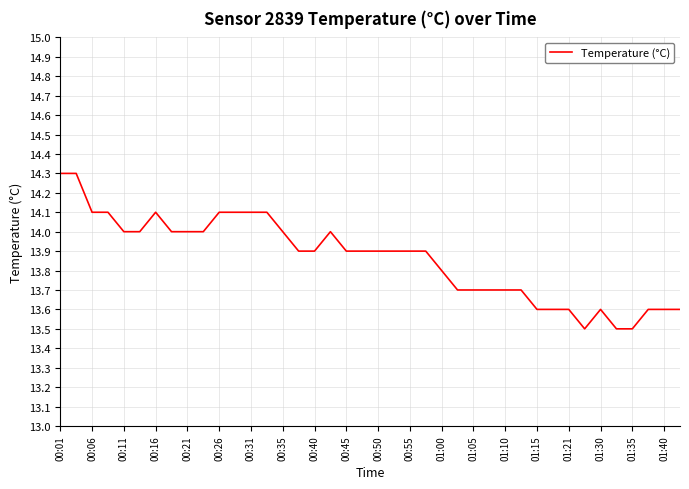

What is the smallest value displayed?

13.5